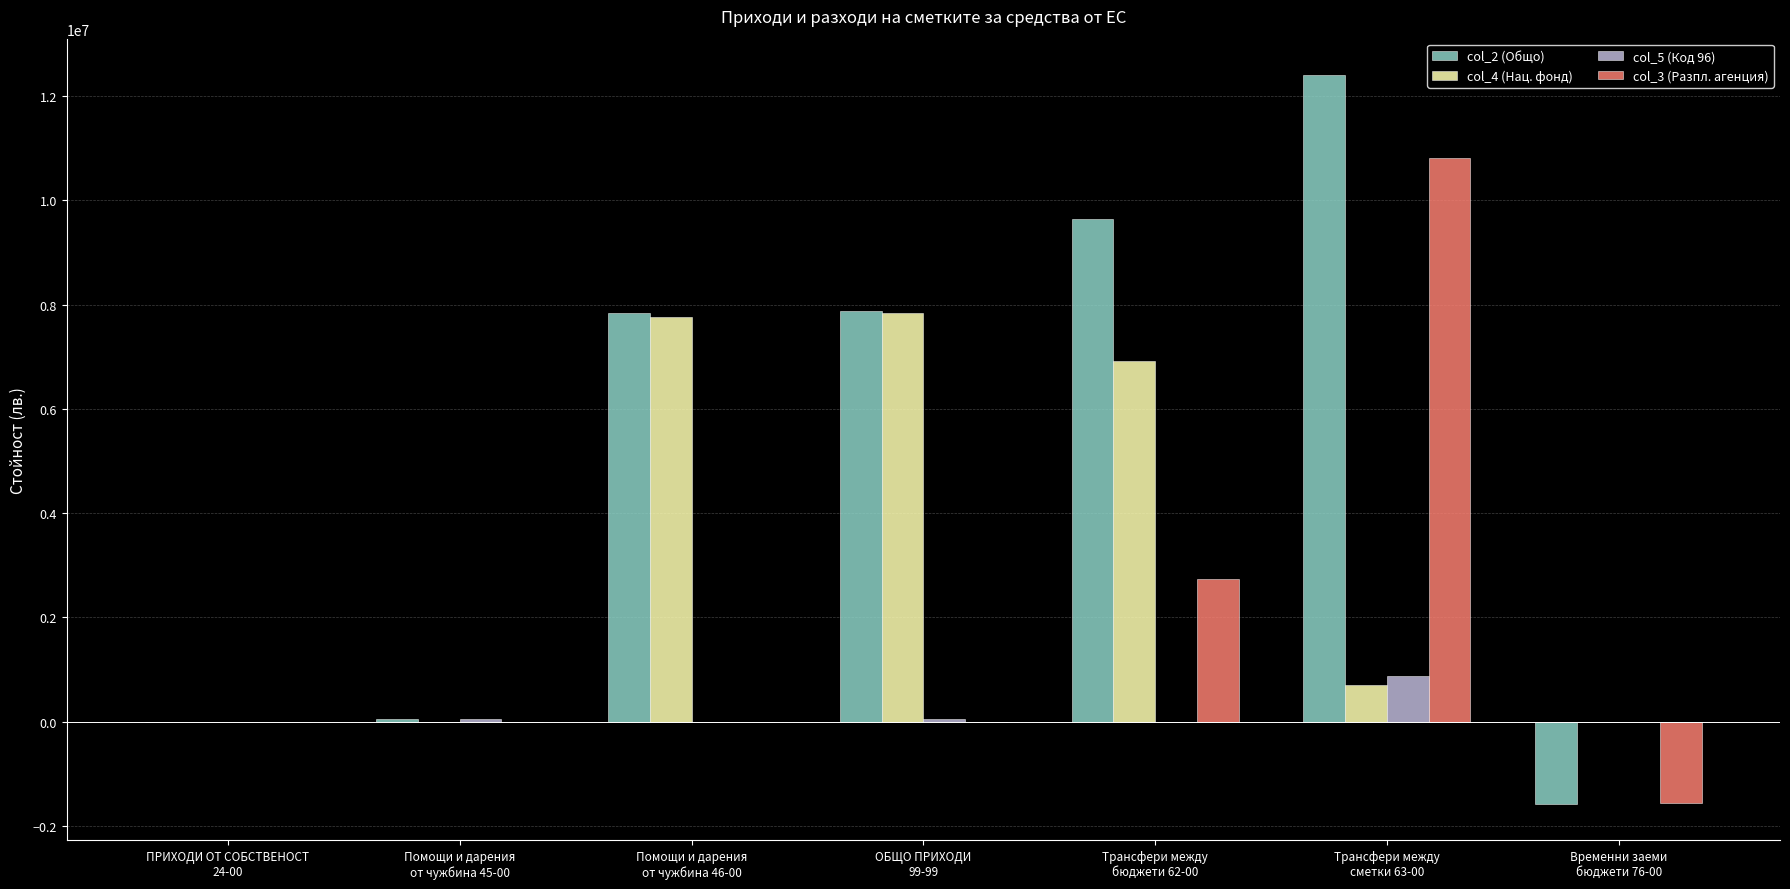

Which series has the widest spread of values?

col_2 (Общо)